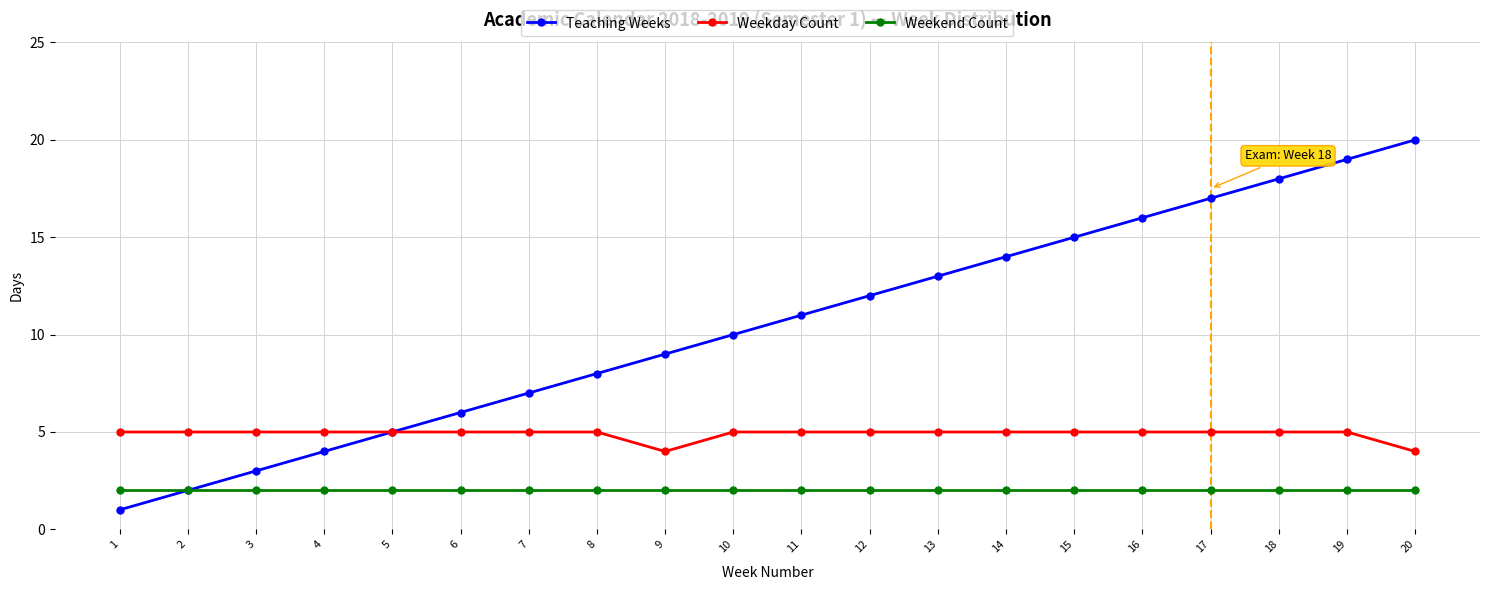

Which category has the highest value across all series?

20